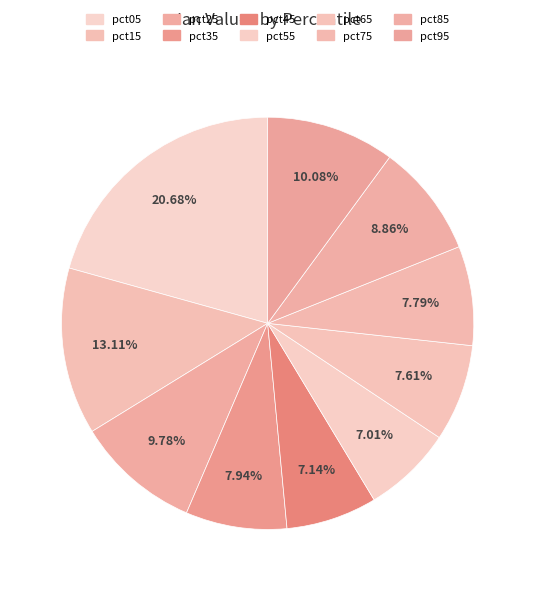

Do pct85 and pct05 together represent more than half of the pie?

No